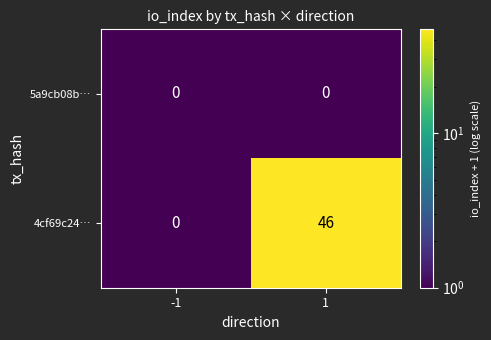

What is the smallest value displayed?

0